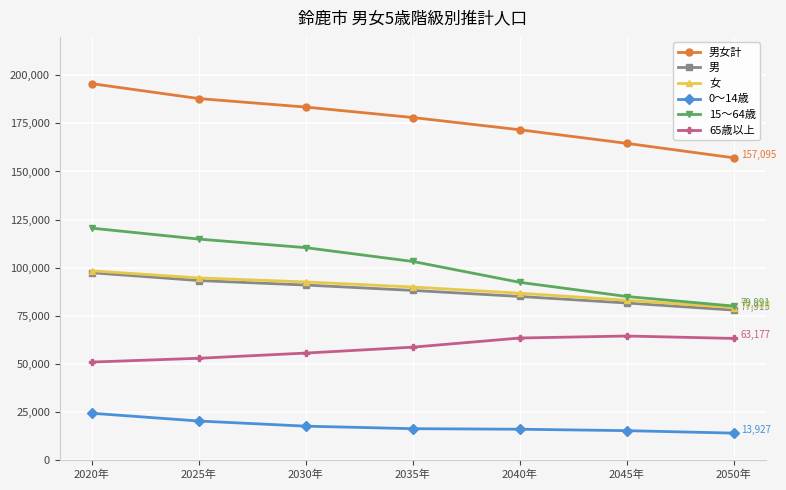

What is the value of the 男女計 point at the 4th from the left?

178065